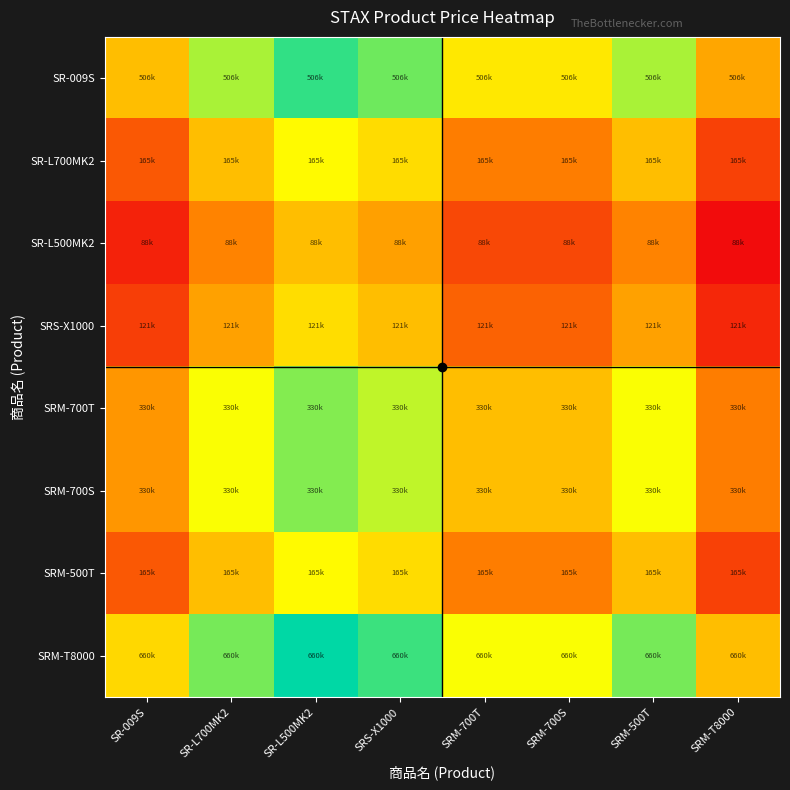

Reading right to left, extract all data points from this chart.

SR-009S: SRM-T8000=-0.3	SRM-500T=1.1	SRM-700S=0.4	SRM-700T=0.4	SRS-X1000=1.4	SR-L500MK2=1.7	SR-L700MK2=1.1	SR-009S=0.0
SR-L700MK2: SRM-T8000=-1.4	SRM-500T=0.0	SRM-700S=-0.7	SRM-700T=-0.7	SRS-X1000=0.3	SR-L500MK2=0.6	SR-L700MK2=0.0	SR-009S=-1.1
SR-L500MK2: SRM-T8000=-2.0	SRM-500T=-0.6	SRM-700S=-1.3	SRM-700T=-1.3	SRS-X1000=-0.3	SR-L500MK2=0.0	SR-L700MK2=-0.6	SR-009S=-1.7
SRS-X1000: SRM-T8000=-1.7	SRM-500T=-0.3	SRM-700S=-1.0	SRM-700T=-1.0	SRS-X1000=0.0	SR-L500MK2=0.3	SR-L700MK2=-0.3	SR-009S=-1.4
SRM-700T: SRM-T8000=-0.7	SRM-500T=0.7	SRM-700S=0.0	SRM-700T=0.0	SRS-X1000=1.0	SR-L500MK2=1.3	SR-L700MK2=0.7	SR-009S=-0.4
SRM-700S: SRM-T8000=-0.7	SRM-500T=0.7	SRM-700S=0.0	SRM-700T=0.0	SRS-X1000=1.0	SR-L500MK2=1.3	SR-L700MK2=0.7	SR-009S=-0.4
SRM-500T: SRM-T8000=-1.4	SRM-500T=0.0	SRM-700S=-0.7	SRM-700T=-0.7	SRS-X1000=0.3	SR-L500MK2=0.6	SR-L700MK2=0.0	SR-009S=-1.1
SRM-T8000: SRM-T8000=0.0	SRM-500T=1.4	SRM-700S=0.7	SRM-700T=0.7	SRS-X1000=1.7	SR-L500MK2=2.0	SR-L700MK2=1.4	SR-009S=0.3